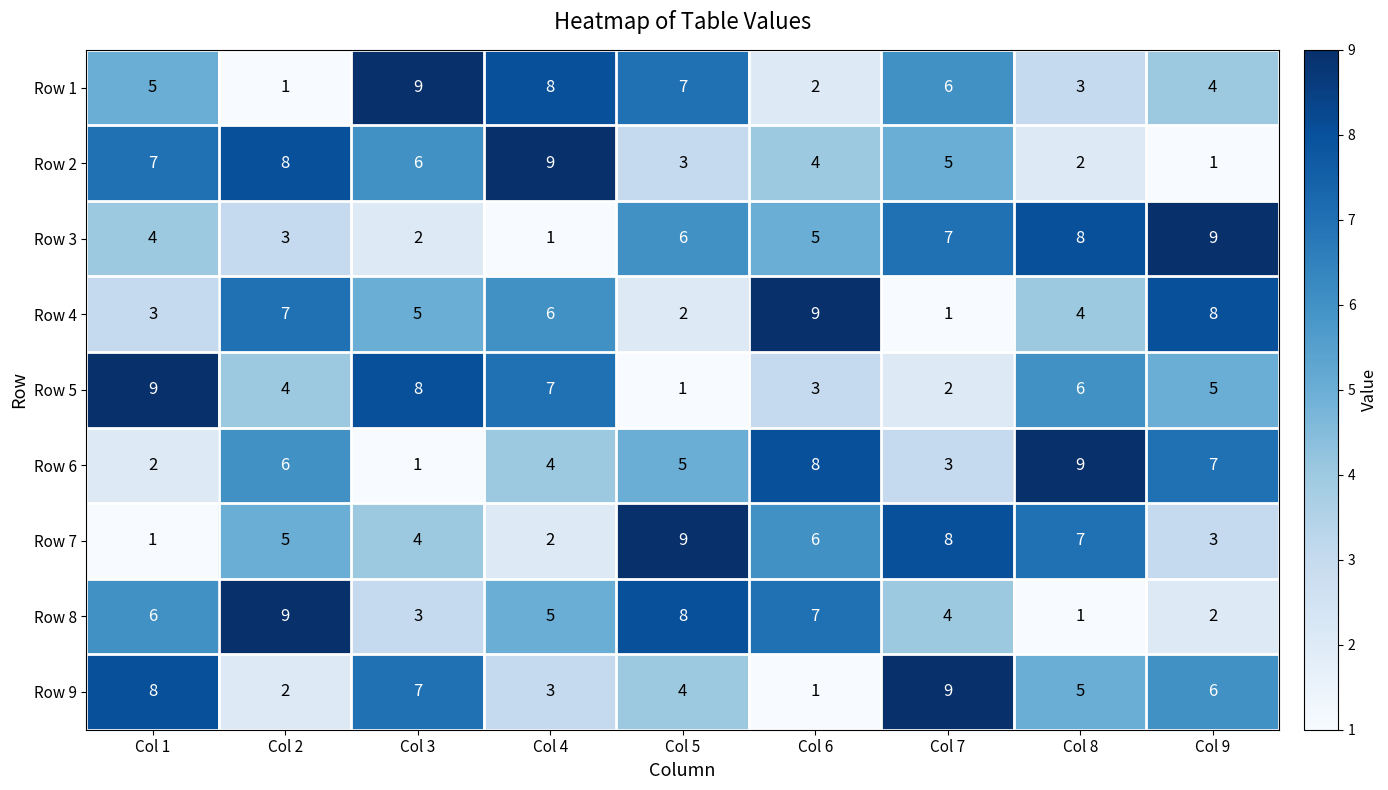

What is the sum of the Row 9 values at Col 2 and Col 1?

10